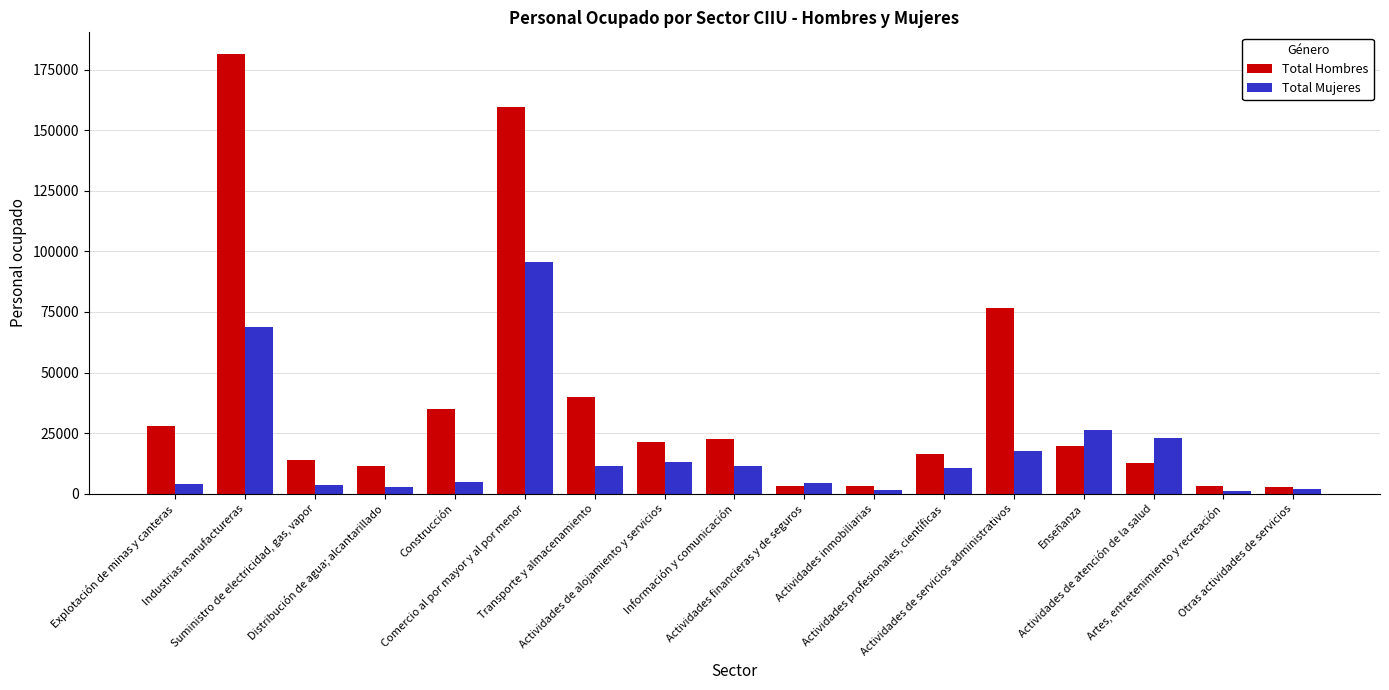

What is the sum of all Total Hombres values?

650264.2